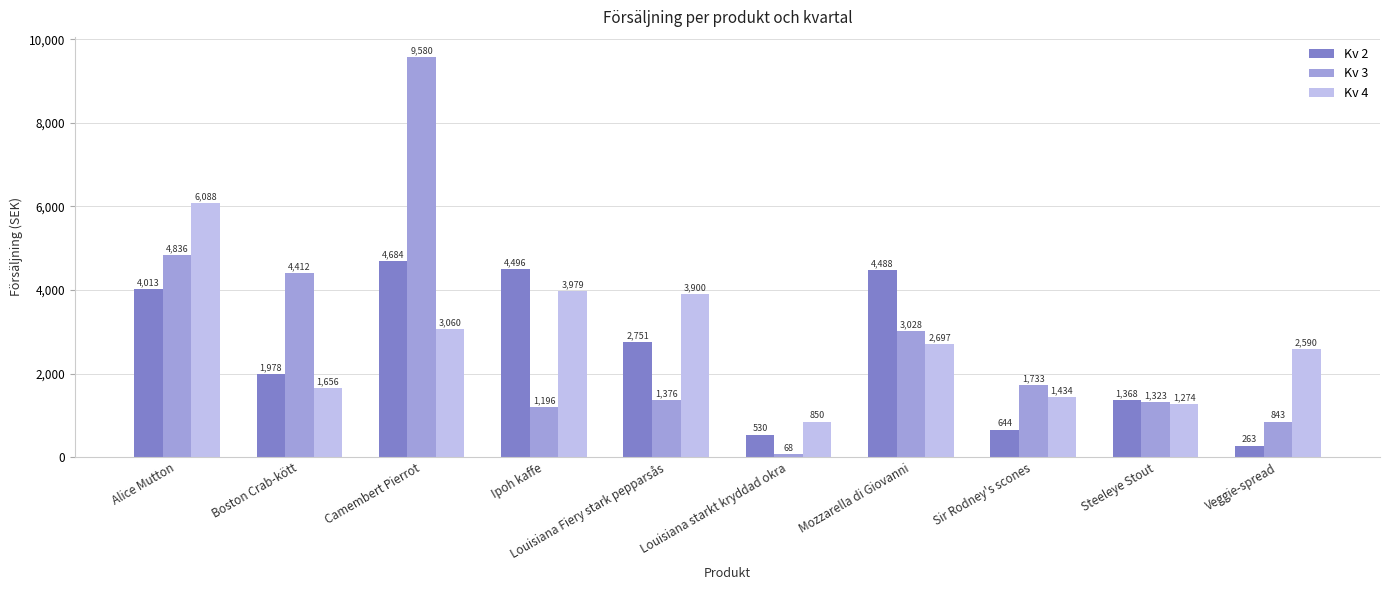

Does the chart contain any negative values?

No